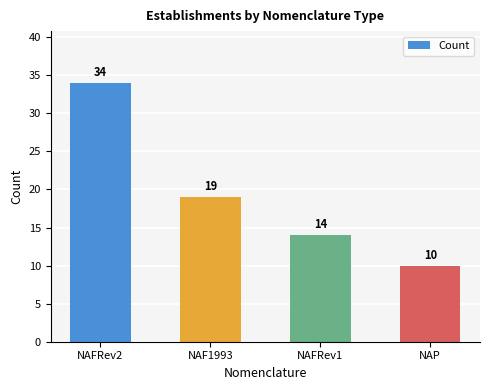

Rank the categories by value from highest to lowest.

NAFRev2, NAF1993, NAFRev1, NAP